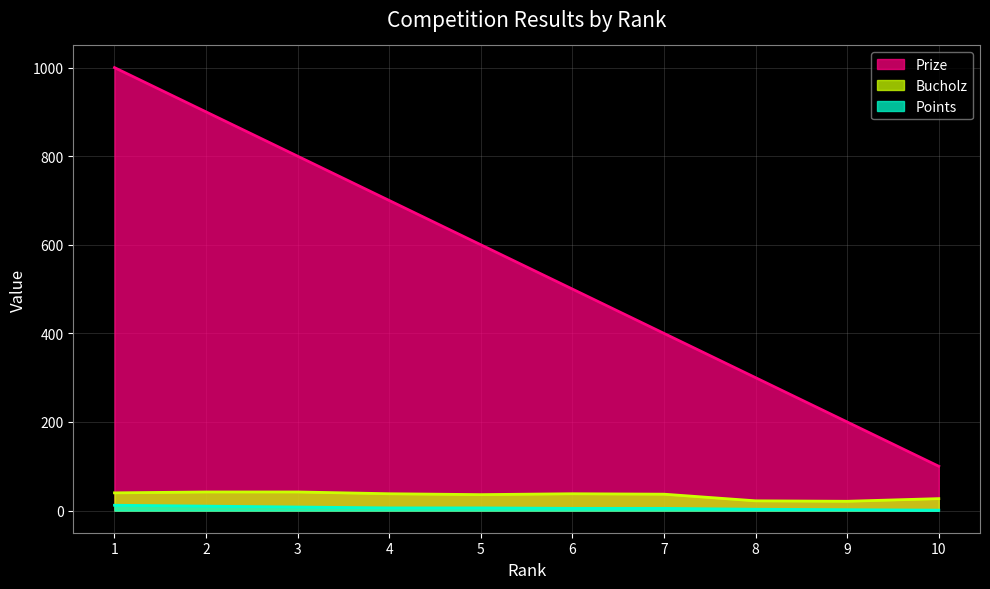

Is it true that Bucholz equals 57 at 1?

False